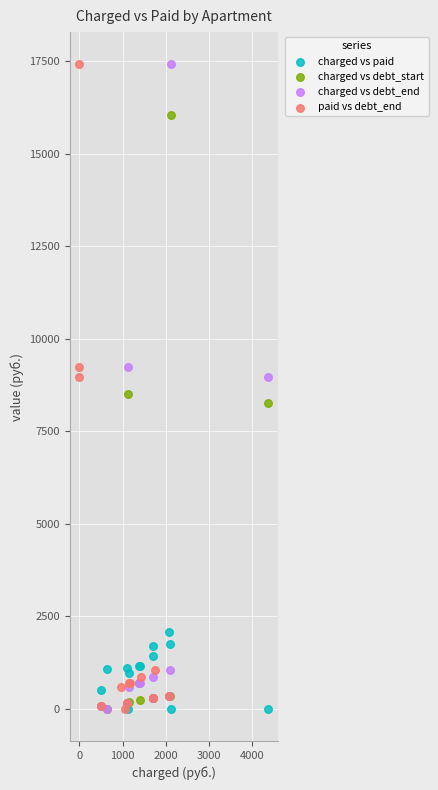

What are all the series names shown in the legend?

charged vs paid, charged vs debt_start, charged vs debt_end, paid vs debt_end